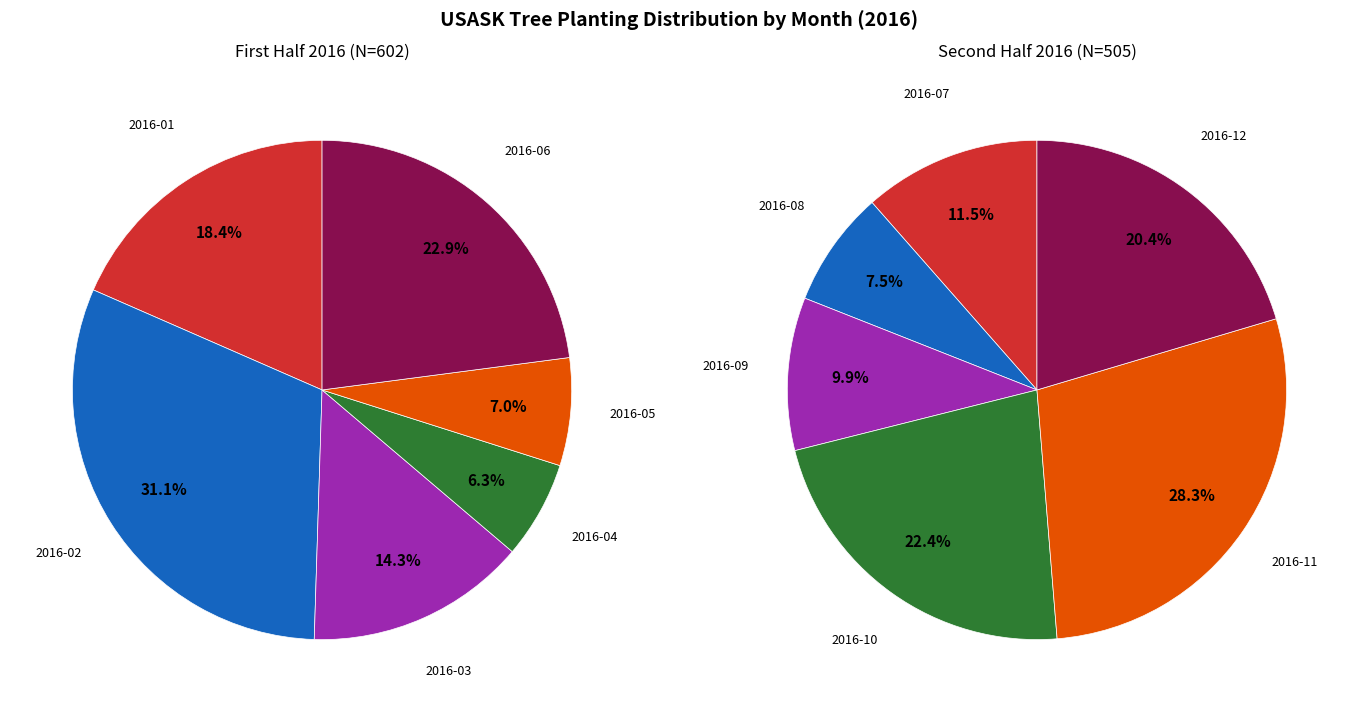

Does 3 represent more than half of the total?

No